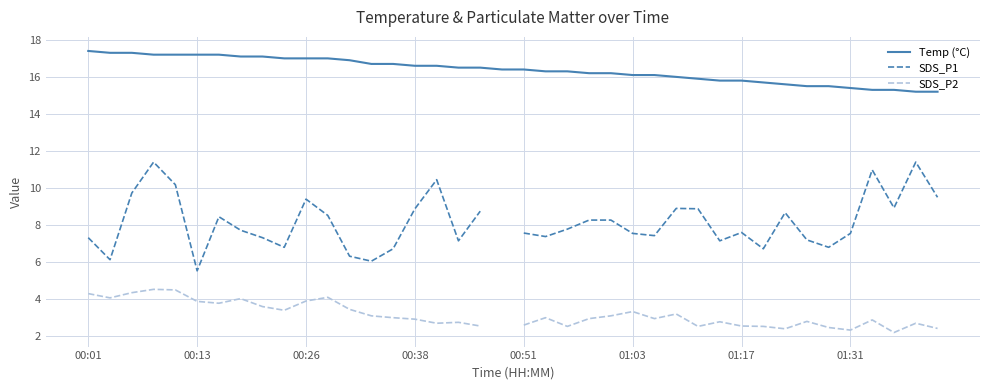

The Temp (°C) series shows 16.6 at 00:38. True or false?

True